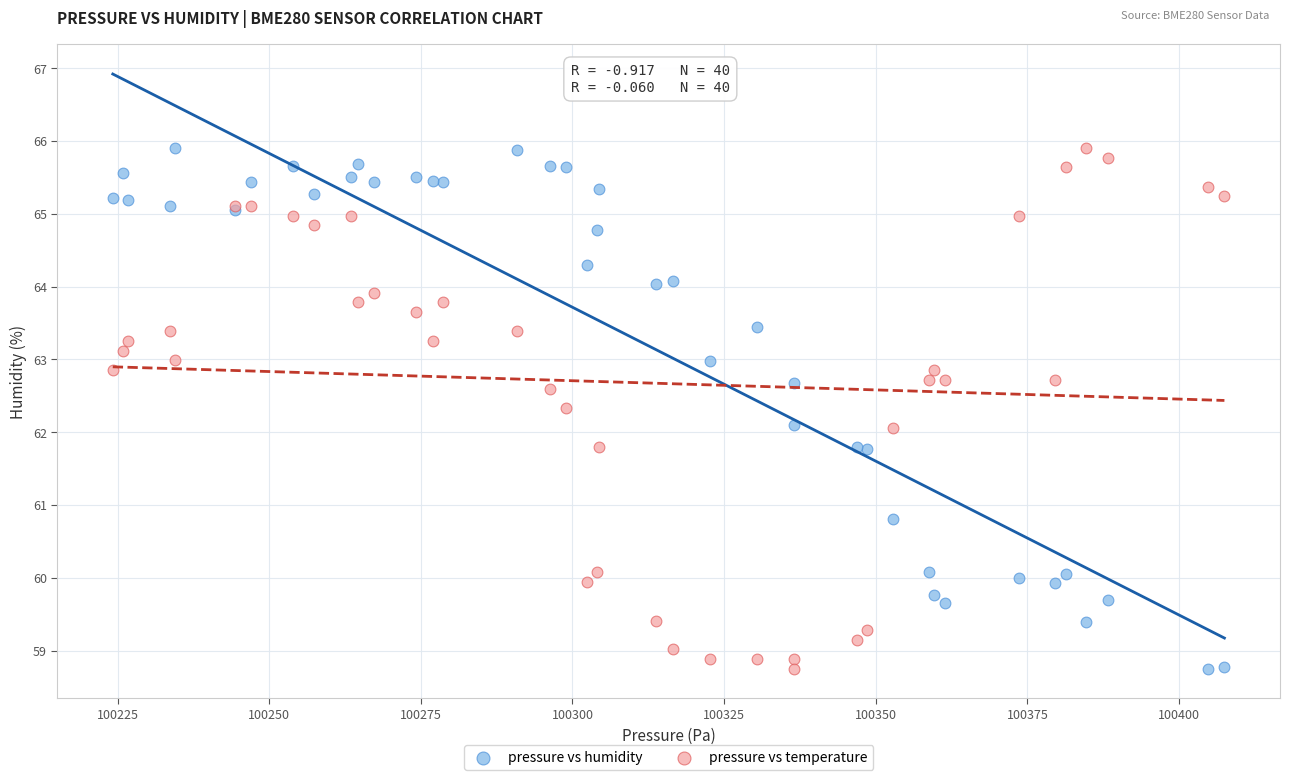

What is the X range (max minus min) for the scatter plot?

183.2